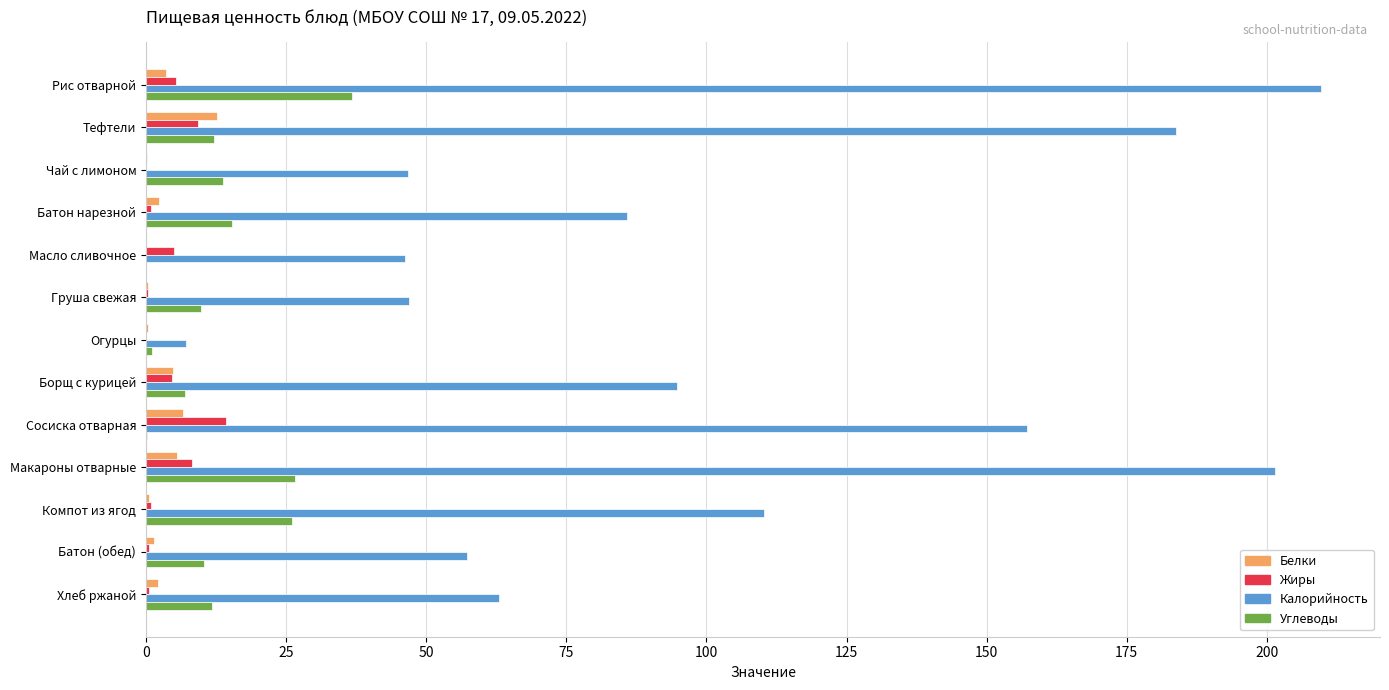

What is the maximum value shown in the chart?

209.7